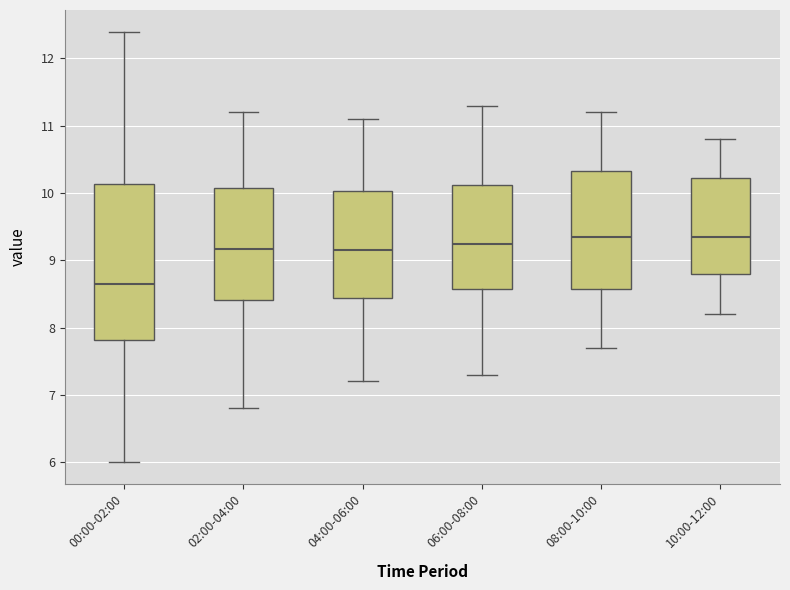

Where does the median line of the box for 04:00-06:00 sit on the y-axis? The values are not printed on the chart, so give them approximately, as read against the axis.

9.2